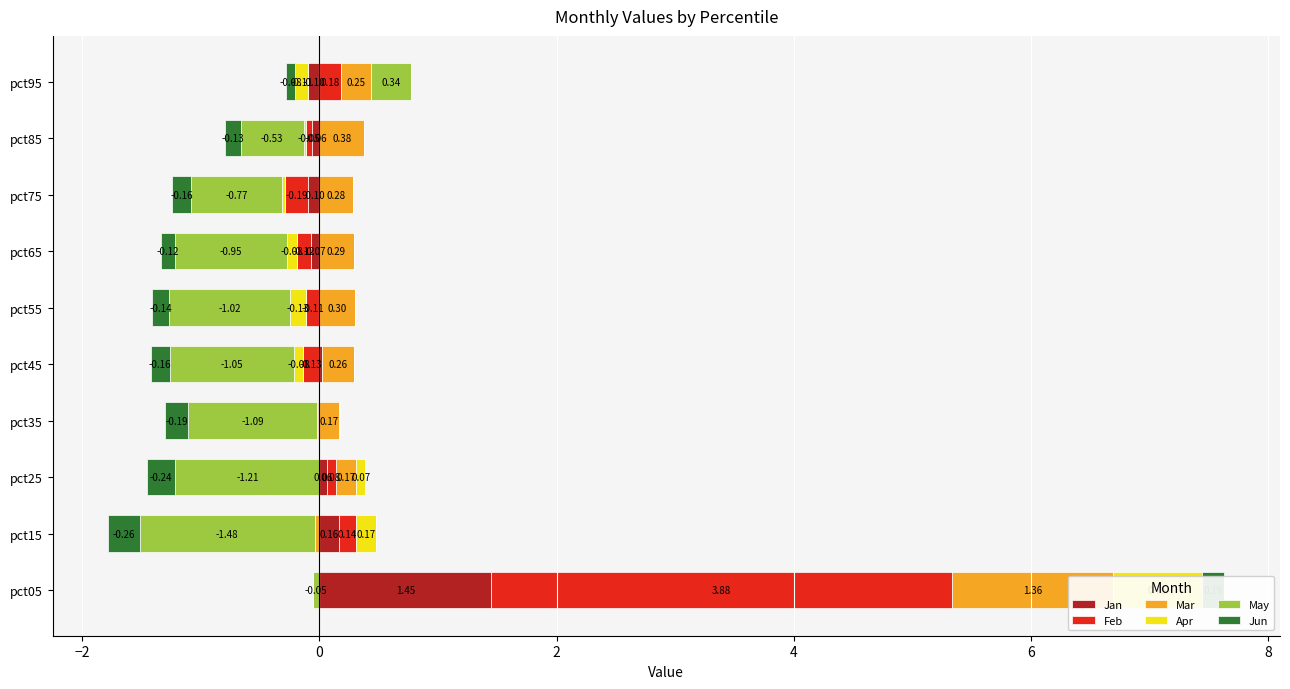

Is the value of Jun at pct25 greater than the value of Jan at pct05?

No